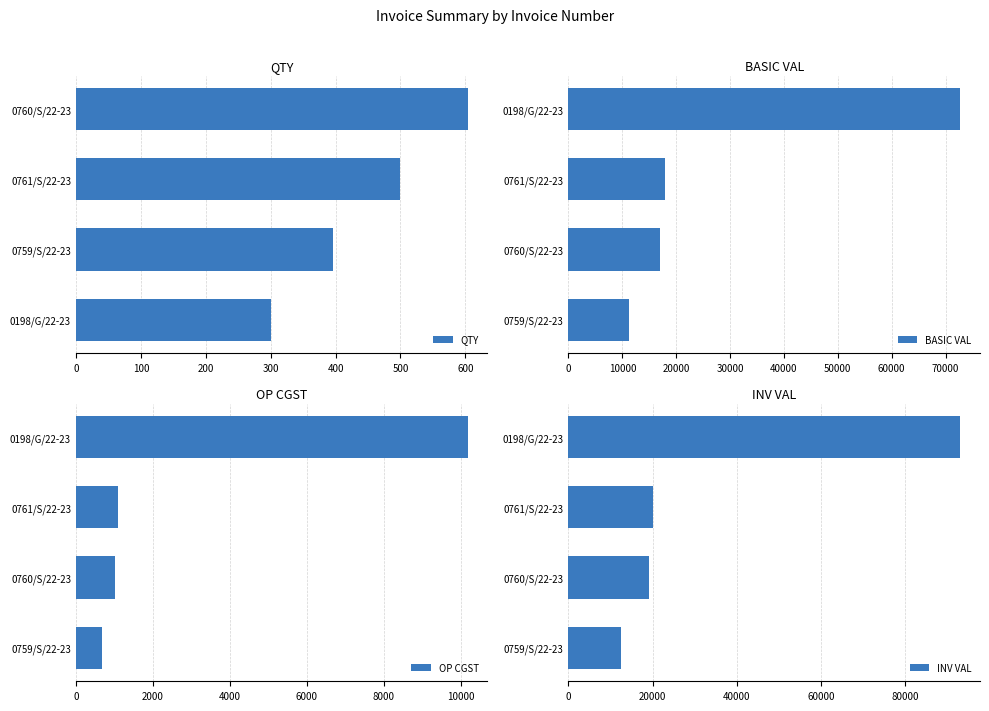

The OP CGST series shows 3259.4 at 0198/G/22-23. True or false?

False